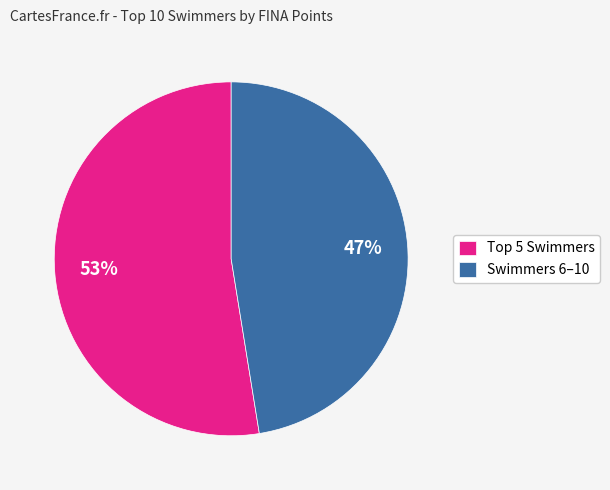

Does Swimmers 6–10 represent more than half of the total?

No